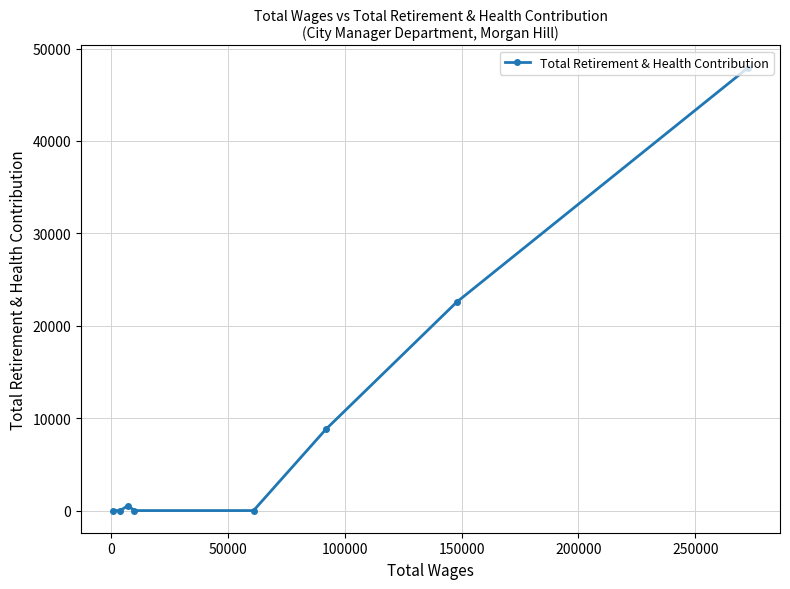

Reading right to left, list all the values displayed in this chart.

47946	22573	8797	0	0	534	0	0